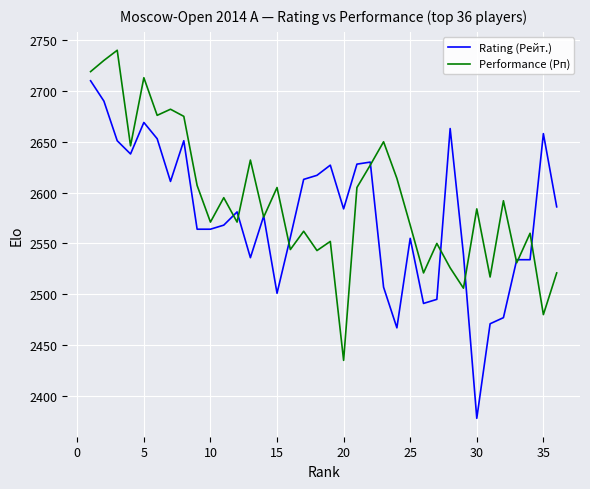

Rank the series by their maximum value, from lowest to highest.

Rating (Рейт.), Performance (Рп)